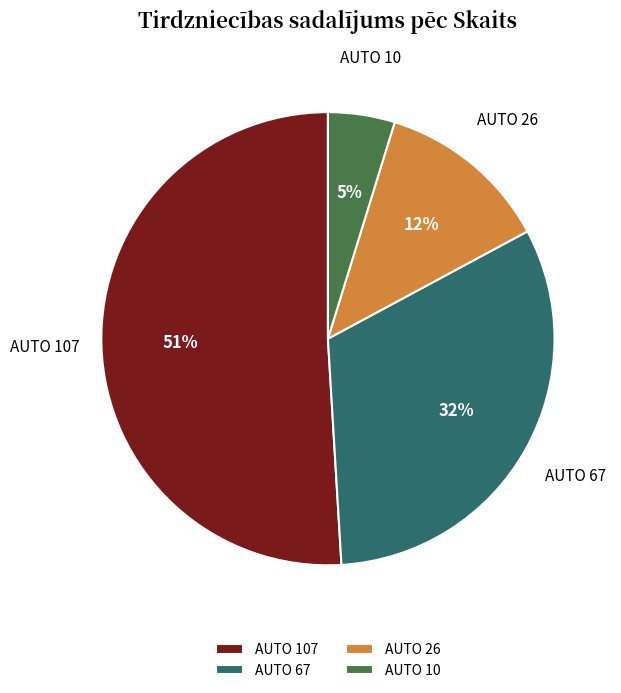

What is the majority slice?

AUTO 107